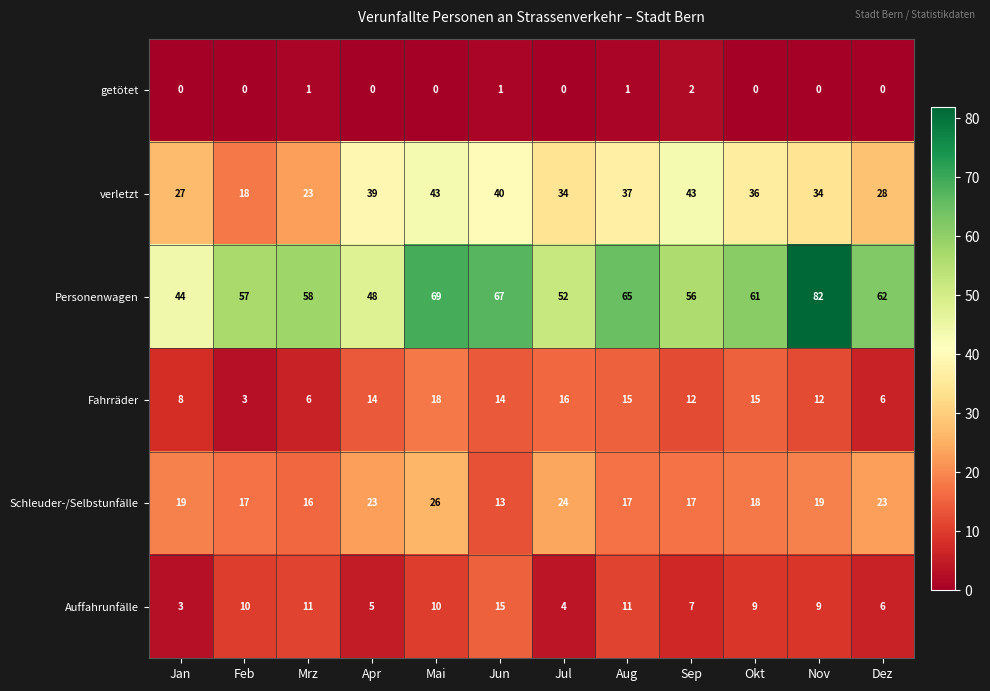

Rank the series by their maximum value, from highest to lowest.

Personenwagen, verletzt, Schleuder-/Selbstunfälle, Fahrräder, Auffahrunfälle, getötet